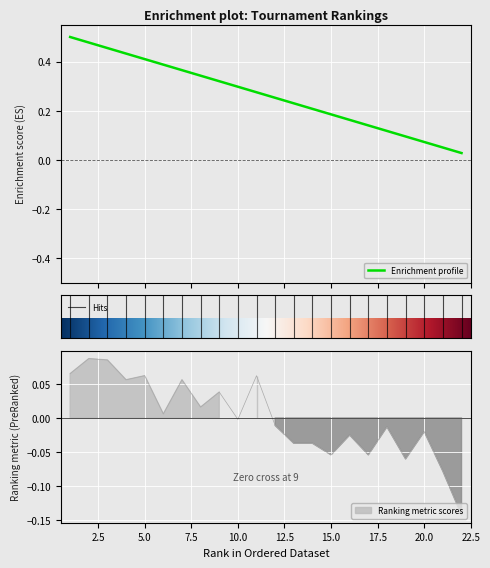

How many positive values does the Score series have?

10